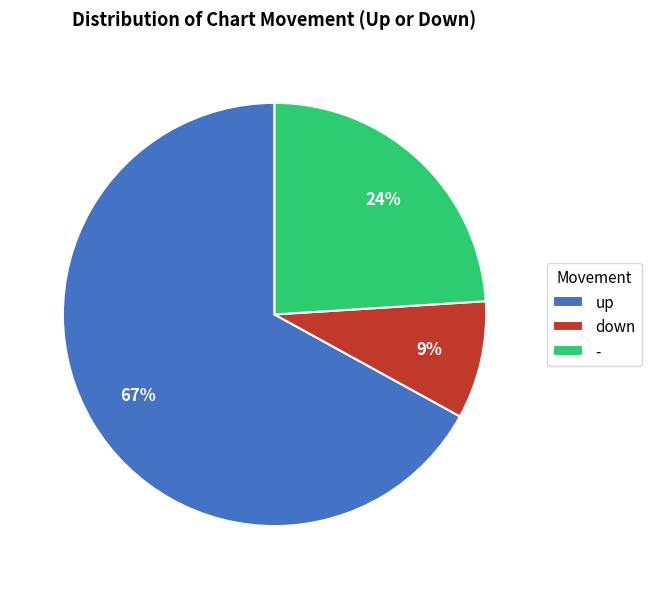

Combined, do down and up account for over 50%?

Yes